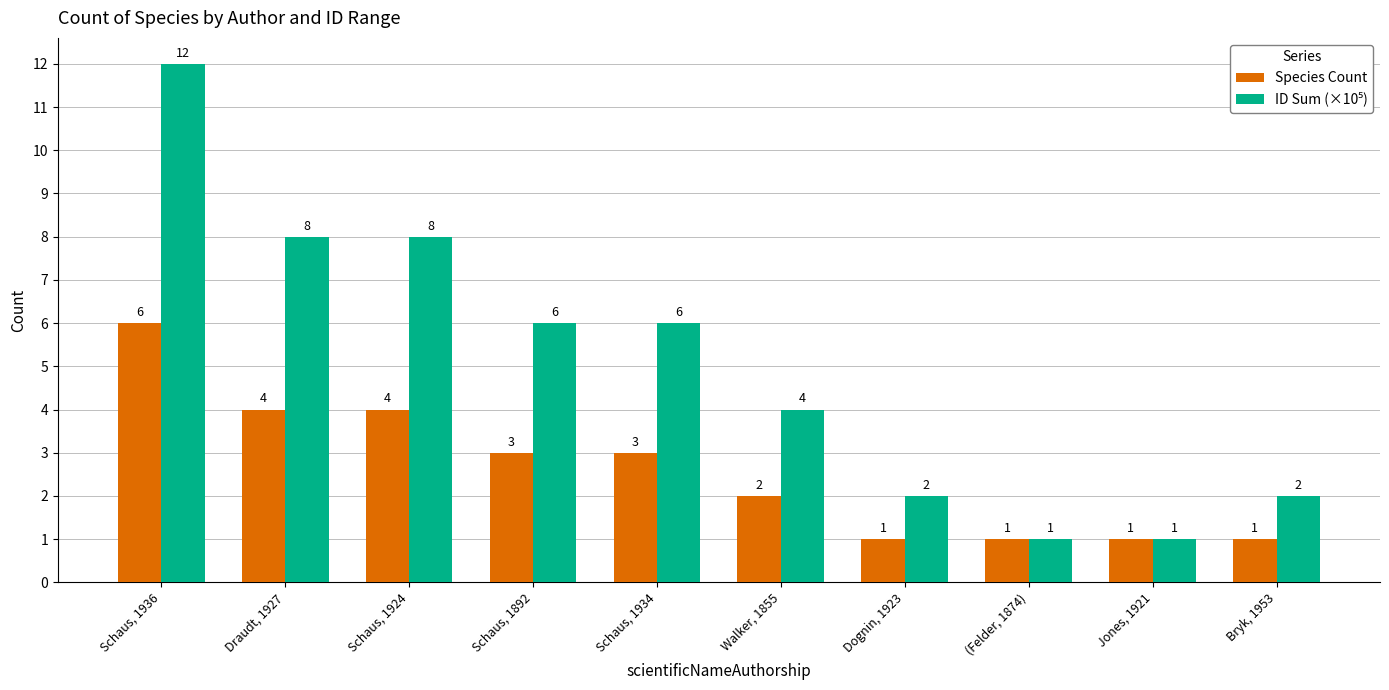

At which label does Species Count reach its peak?

Schaus, 1936